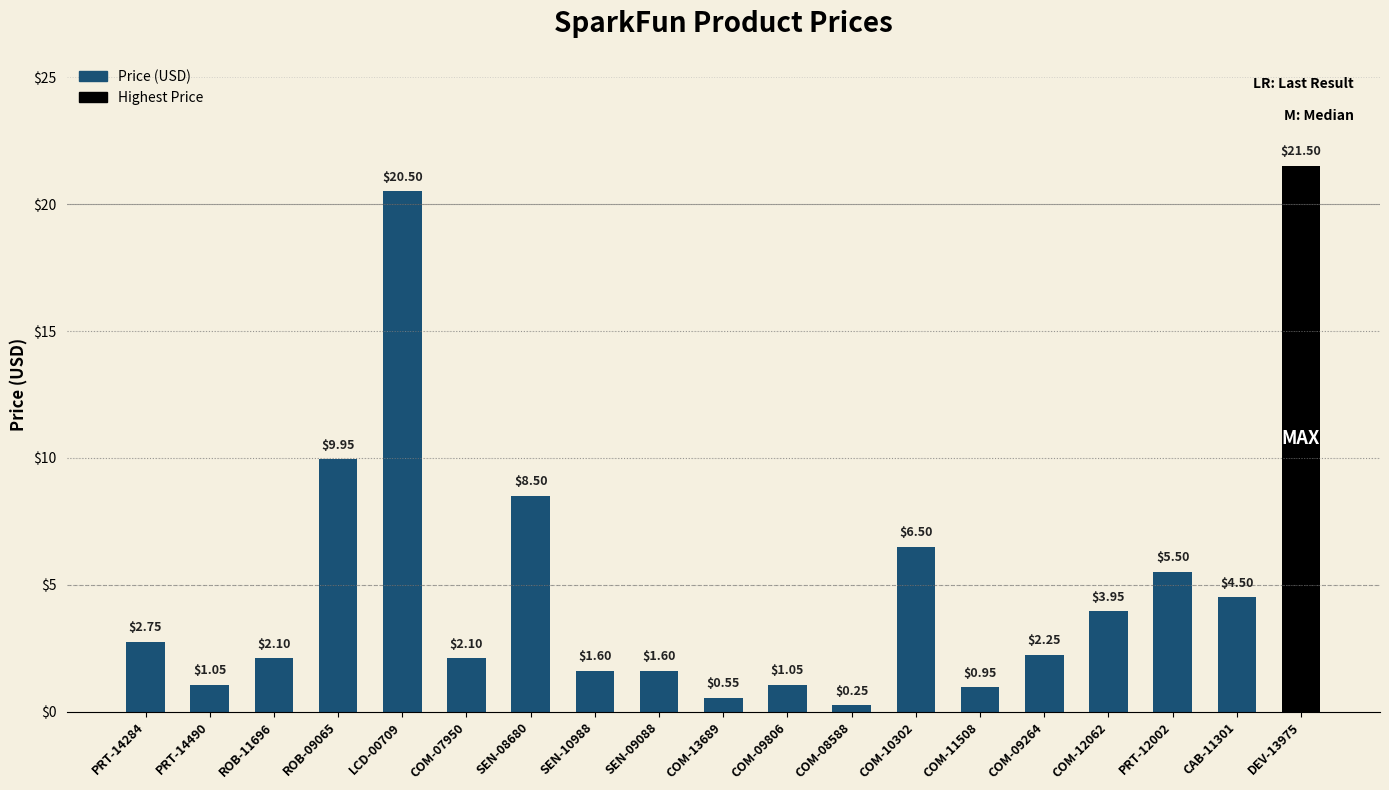

Does the chart contain any negative values?

No